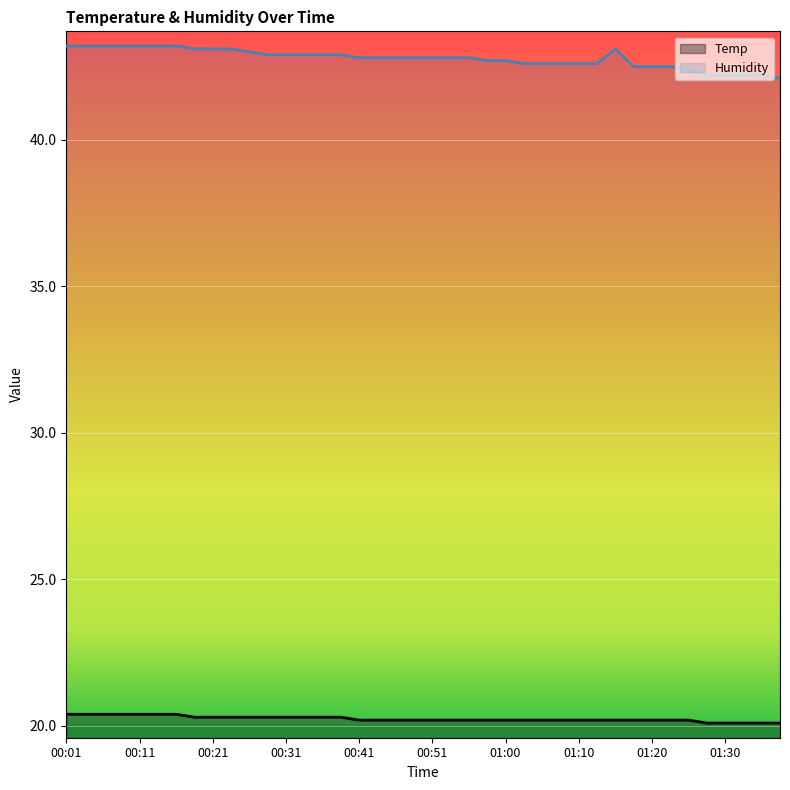

Which category has the lowest value in the Humidity series?

01:37